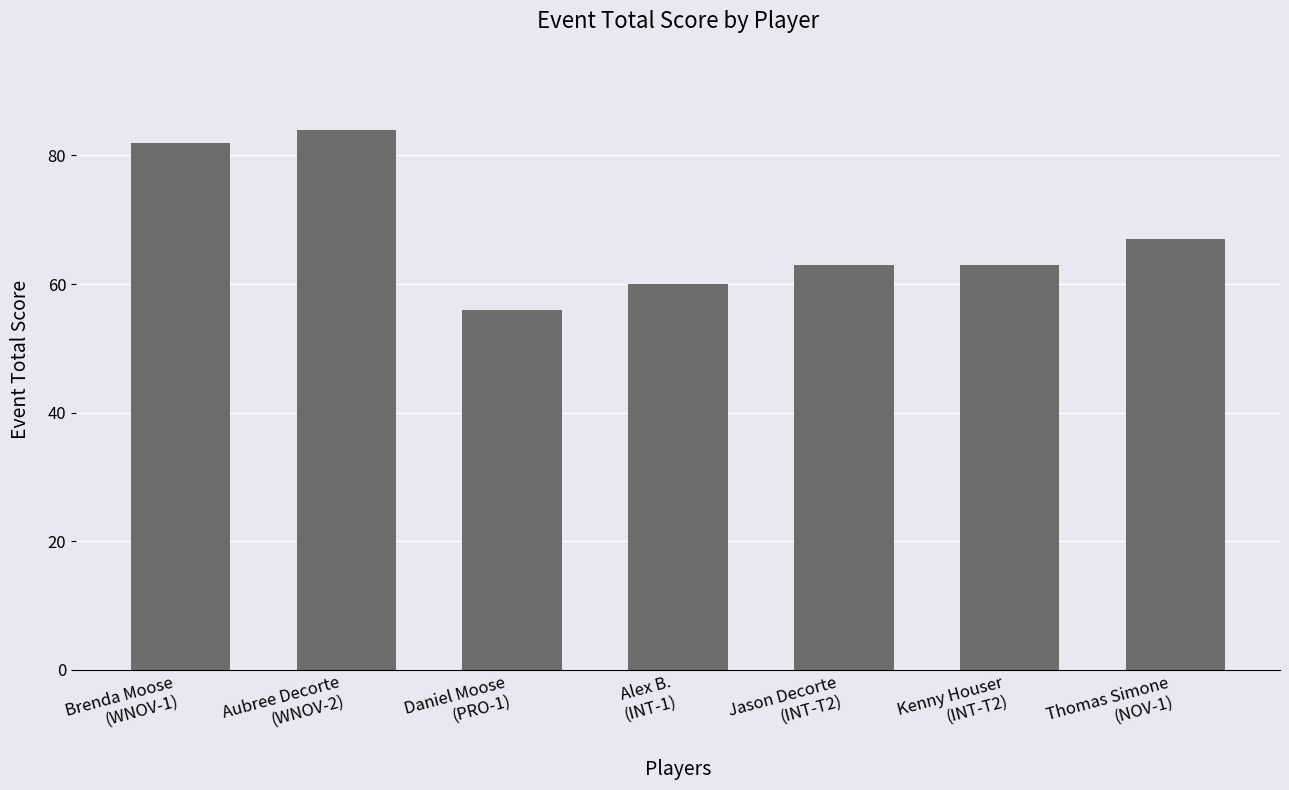

What is the label of the 6th bar from the right?

Aubree Decorte
(WNOV-2)